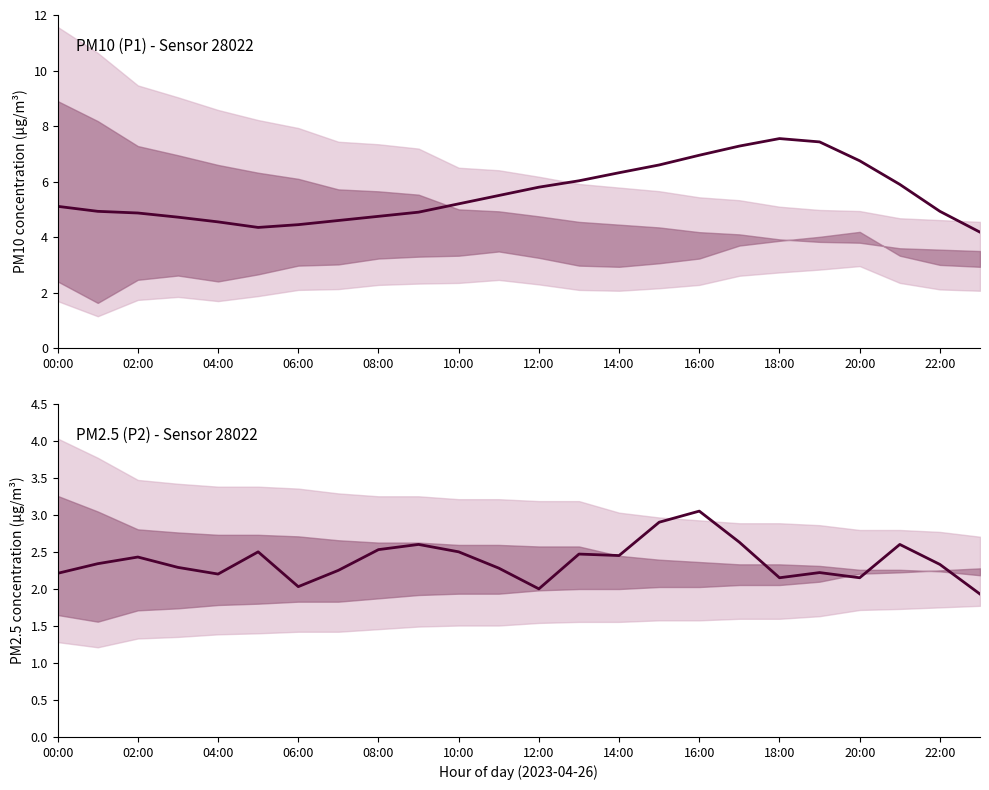

Does the chart have visible grid lines?

No